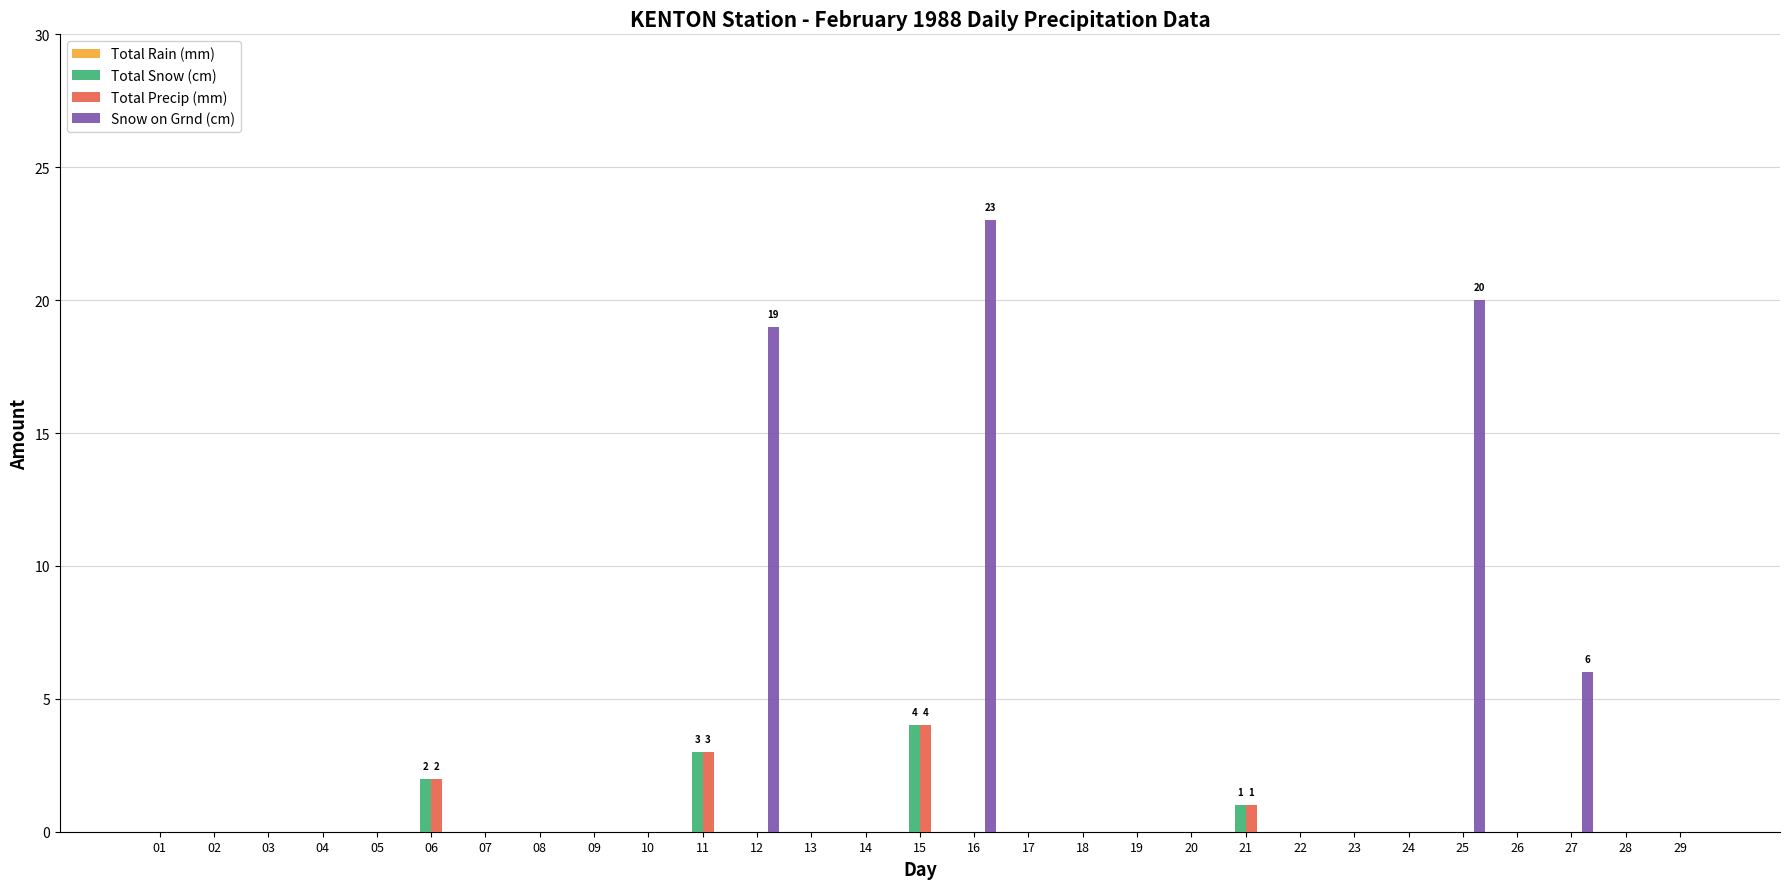

Is the value of Total Precip (mm) at 09 greater than the value of Total Snow (cm) at 15?

No